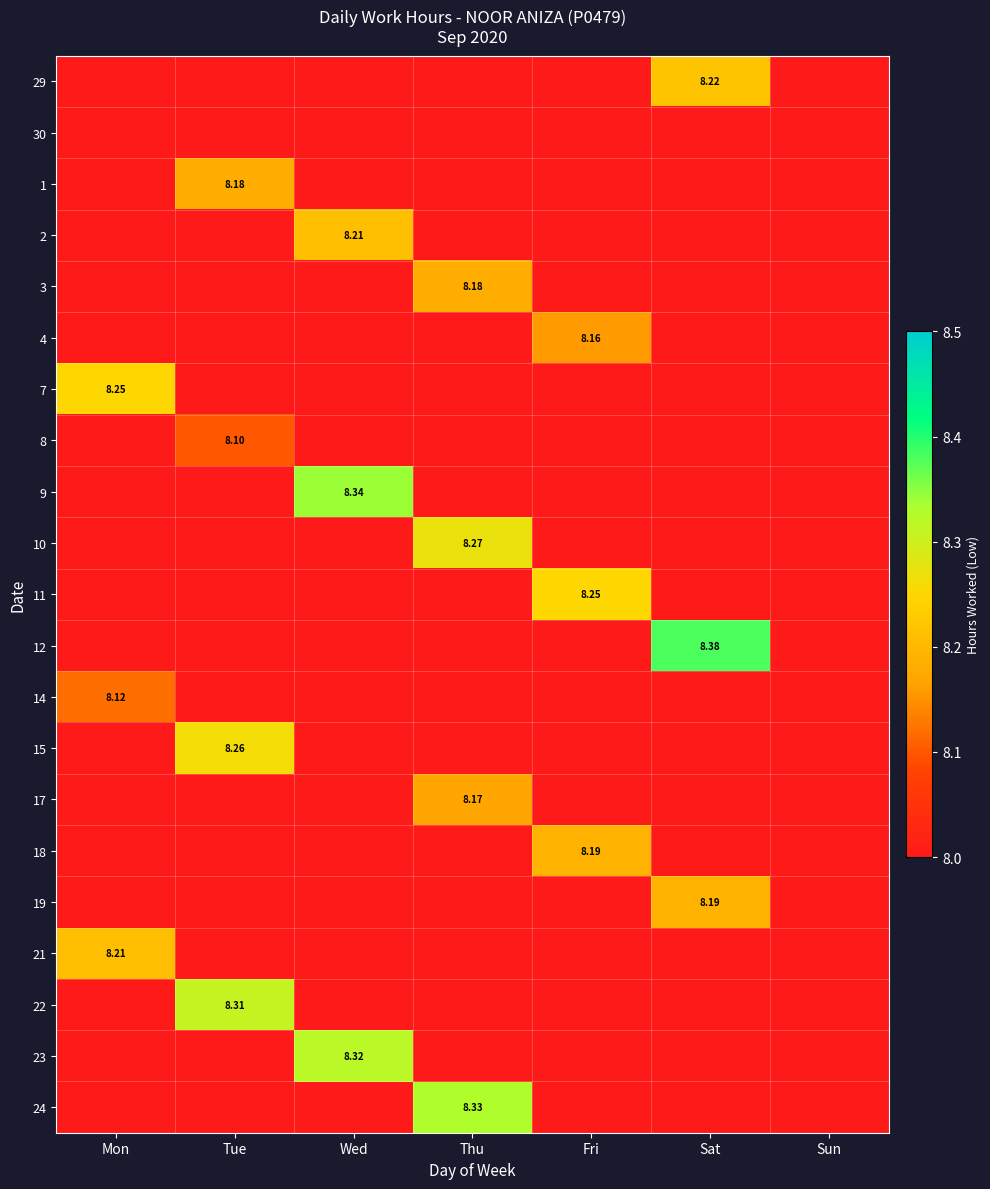

What is the maximum value for 15?

8.3